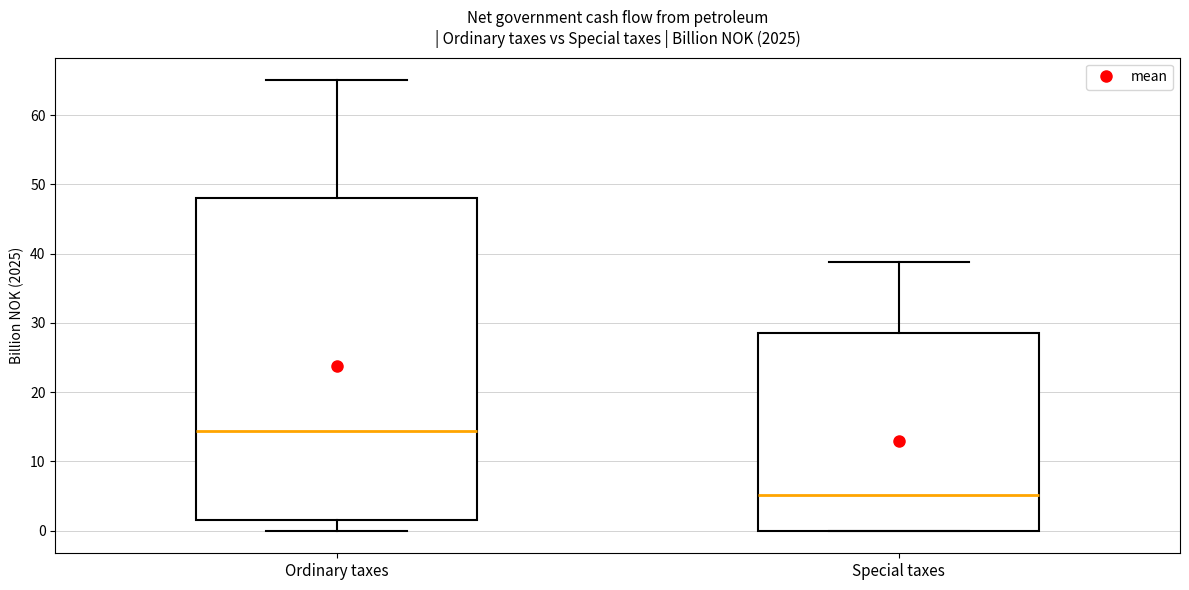

Comparing the boxes themselves (not the whiskers), which one is the tallest?

Ordinary taxes